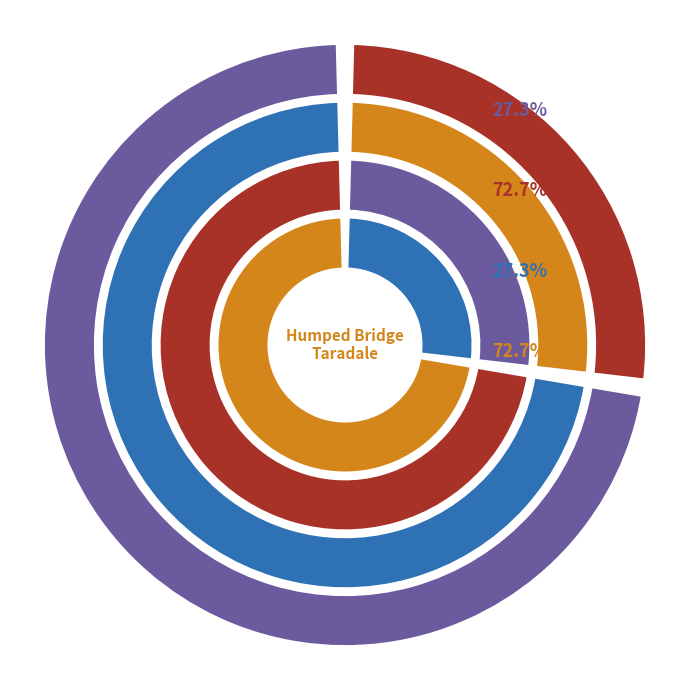

True or false: Humped Bridge Over Railway - Taradale accounts for 27% of the total.

True